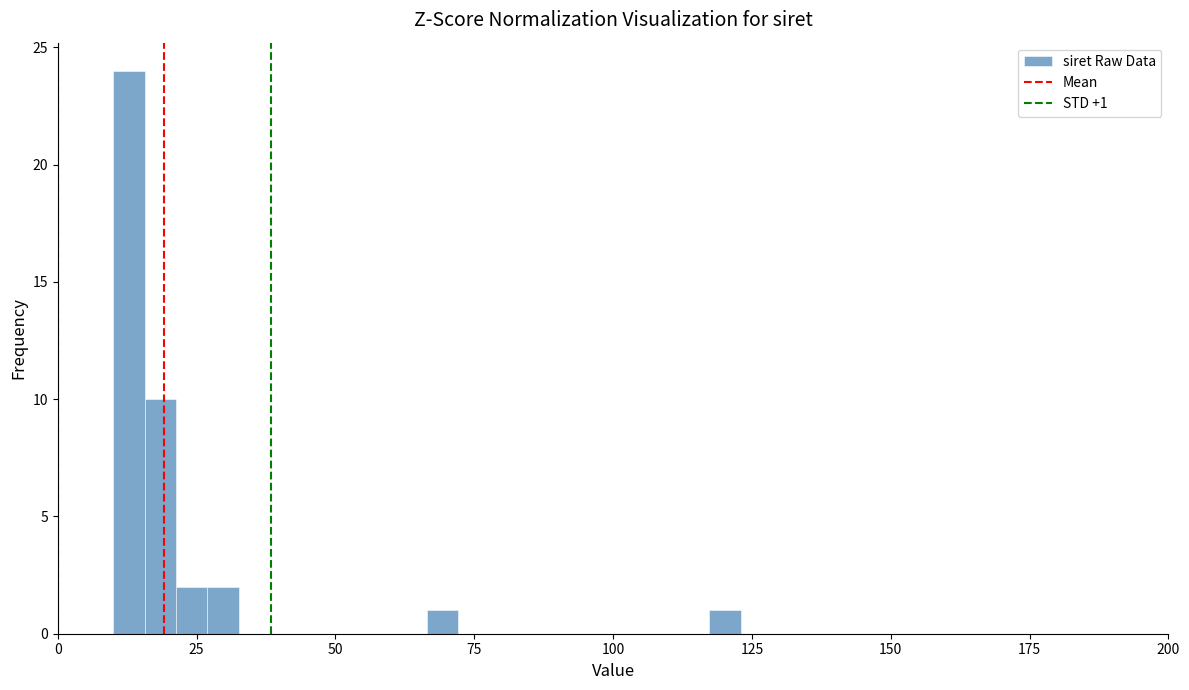

Around what value on the x-axis is the tallest bar? Give the approximate position of its centre, as read against the axis.

15